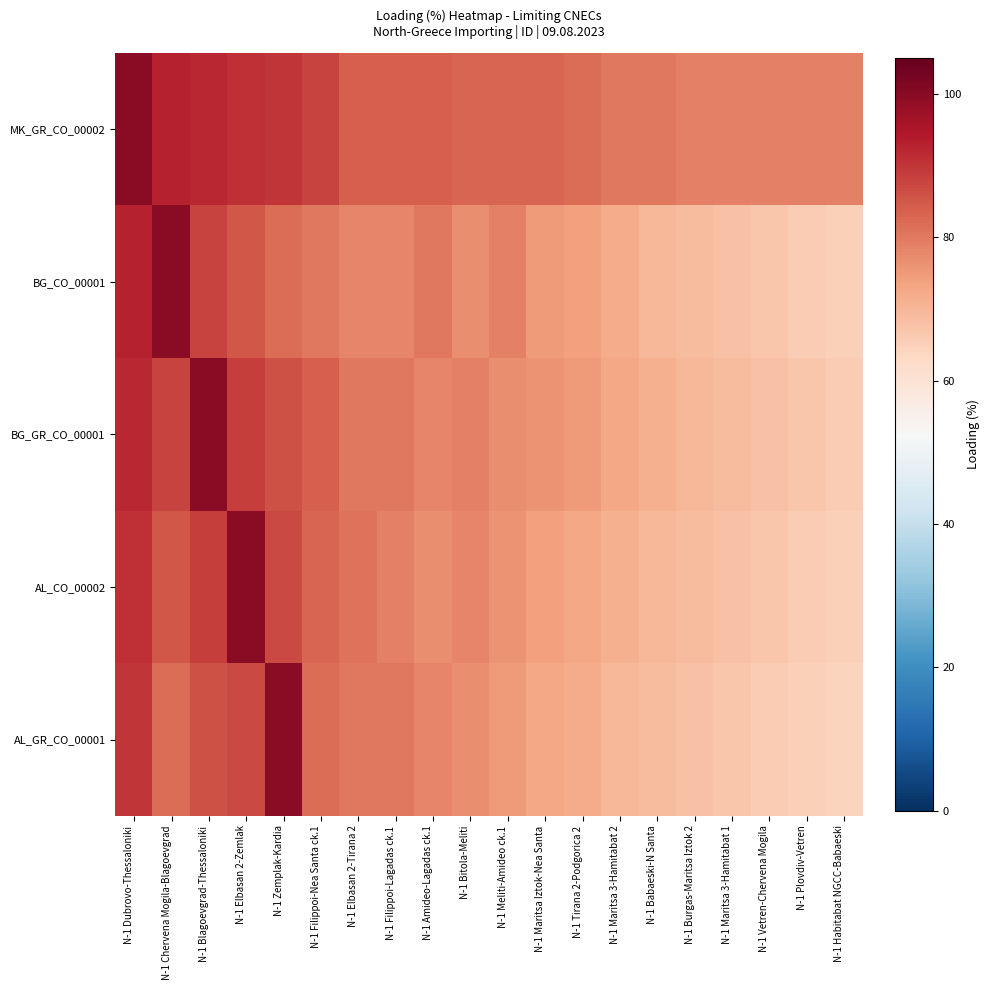

List the series in order of their peak value, lowest first.

MK_GR_CO_00002, BG_CO_00001, BG_GR_CO_00001, AL_CO_00002, AL_GR_CO_00001